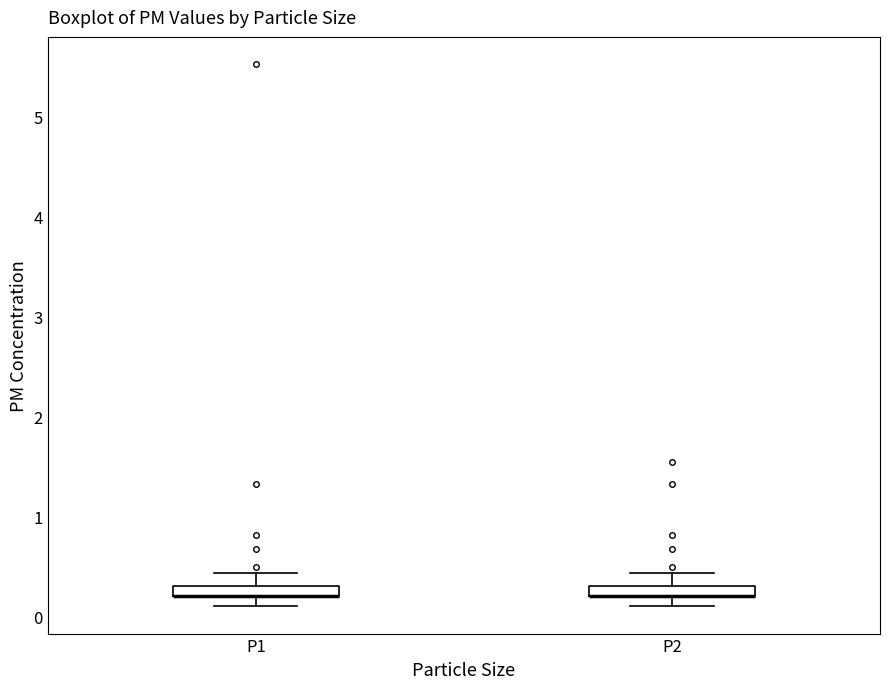

Where is the lower edge of the box for P1 on the y-axis? The values are not printed on the chart, so give them approximately, as read against the axis.

0.2